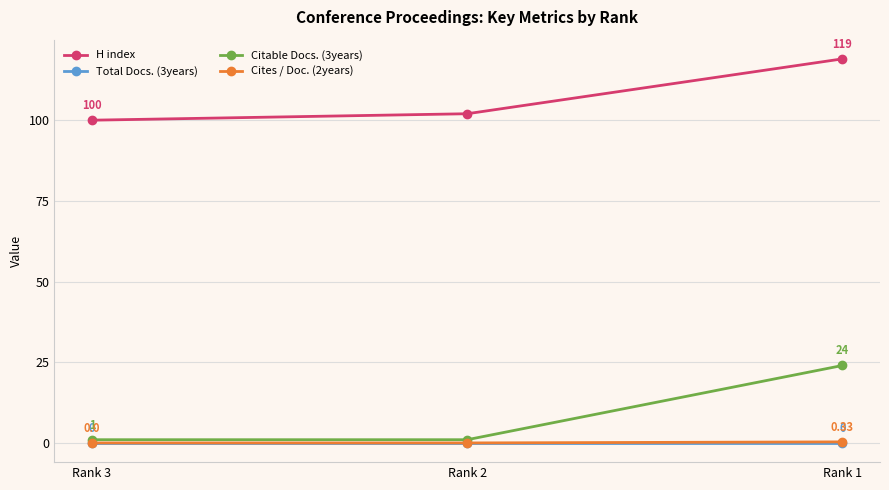

At which category is the sum across all series the highest?

Rank 1